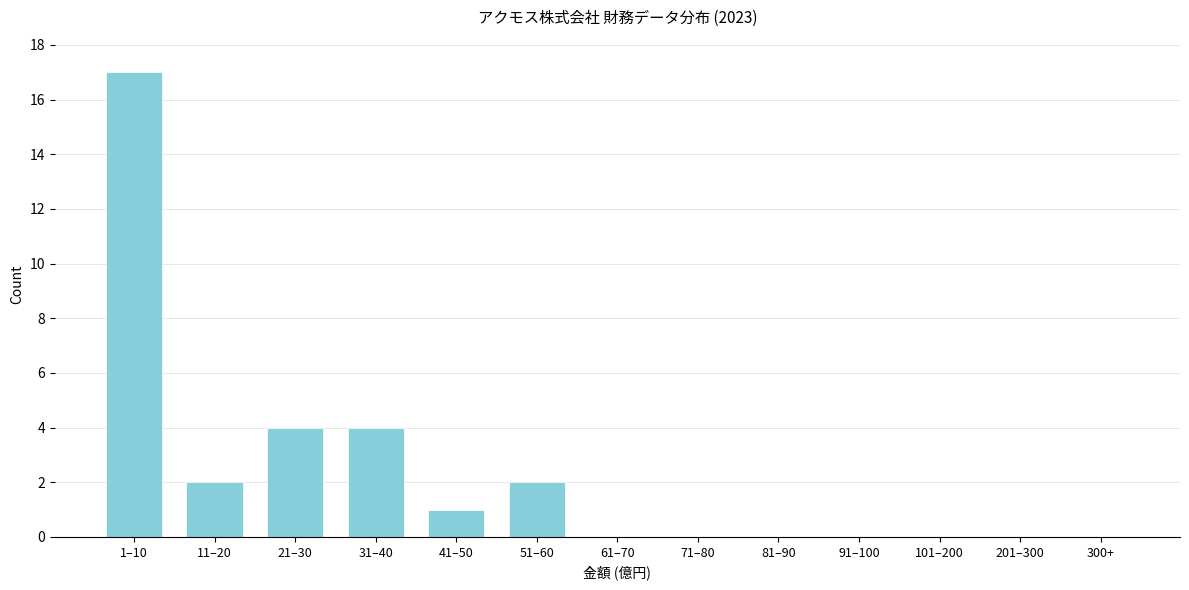

Reading right to left, what are all the values shown in this chart?

300+=0	201–300=0	101–200=0	91–100=0	81–90=0	71–80=0	61–70=0	51–60=2	41–50=1	31–40=4	21–30=4	11–20=2	1–10=17